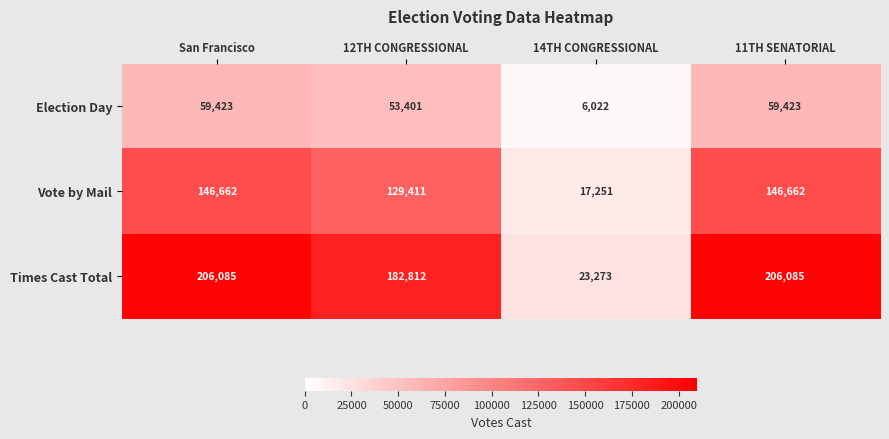

Rank the series by their maximum value, from lowest to highest.

Election Day, Vote by Mail, Times Cast Total